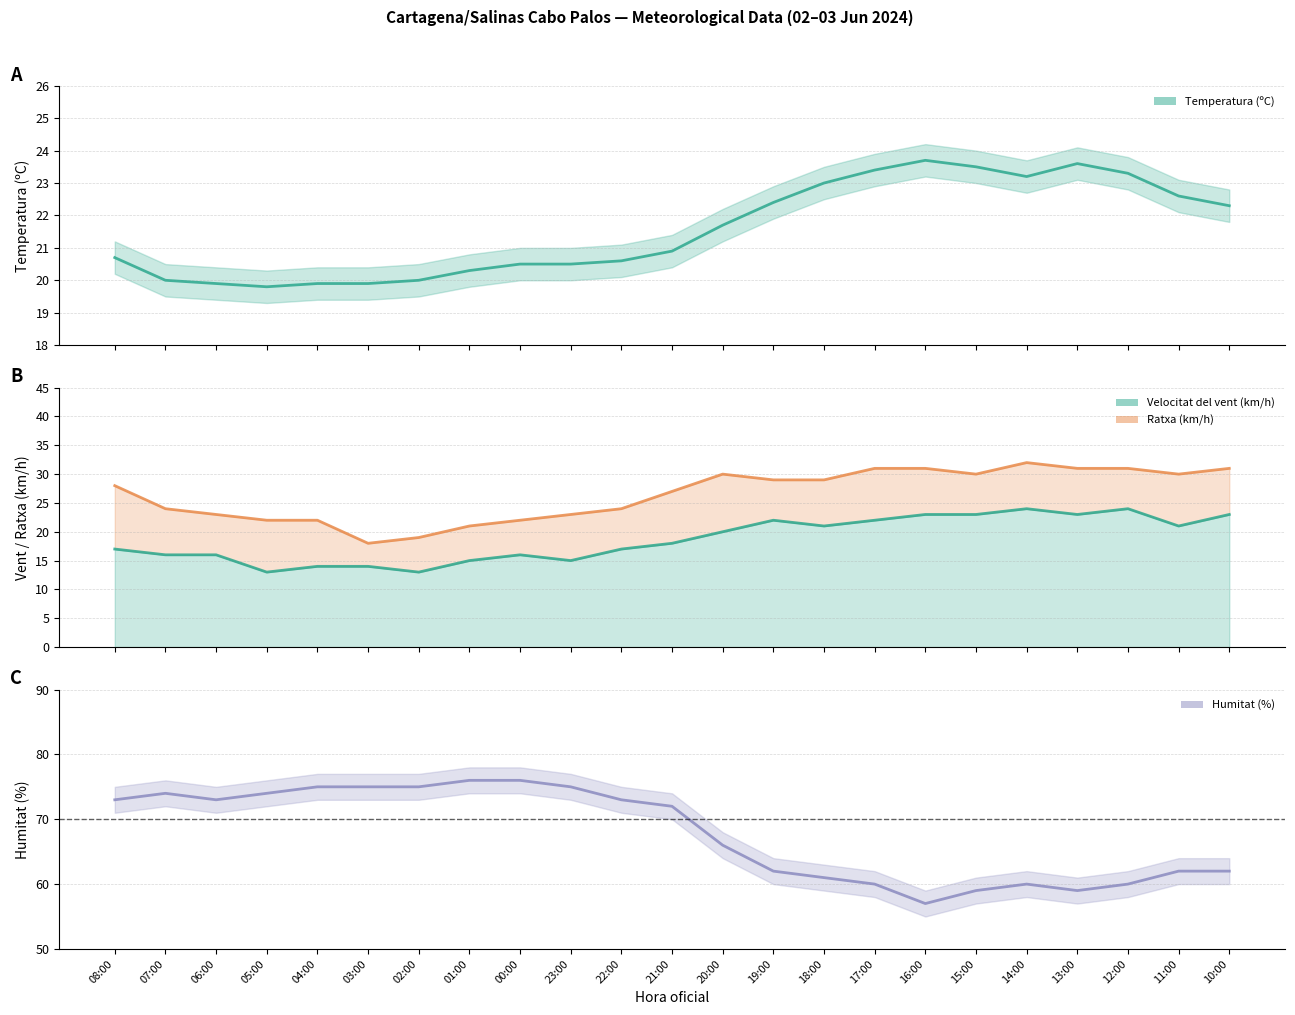

What is the difference between the maximum and minimum values in the Temperatura (ºC) series?

3.9